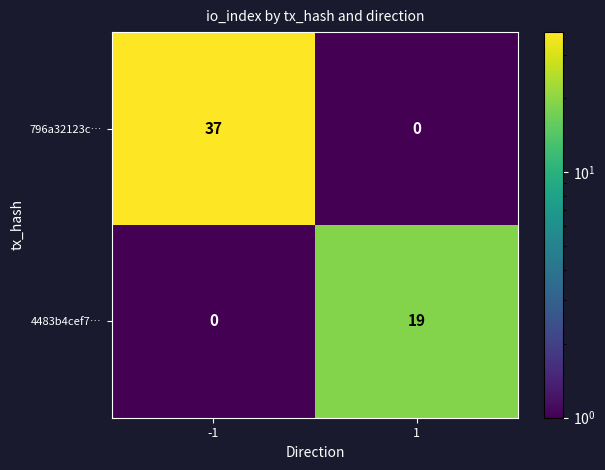

Is it true that 796a32123c… equals 37 at -1?

True